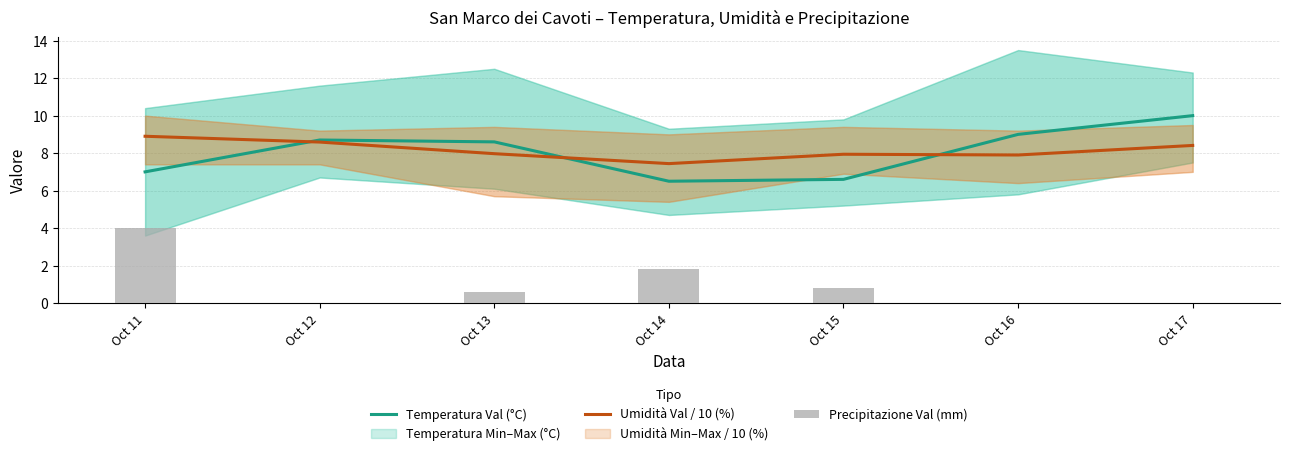

At which category does the chart reach its peak across all series?

Oct 17